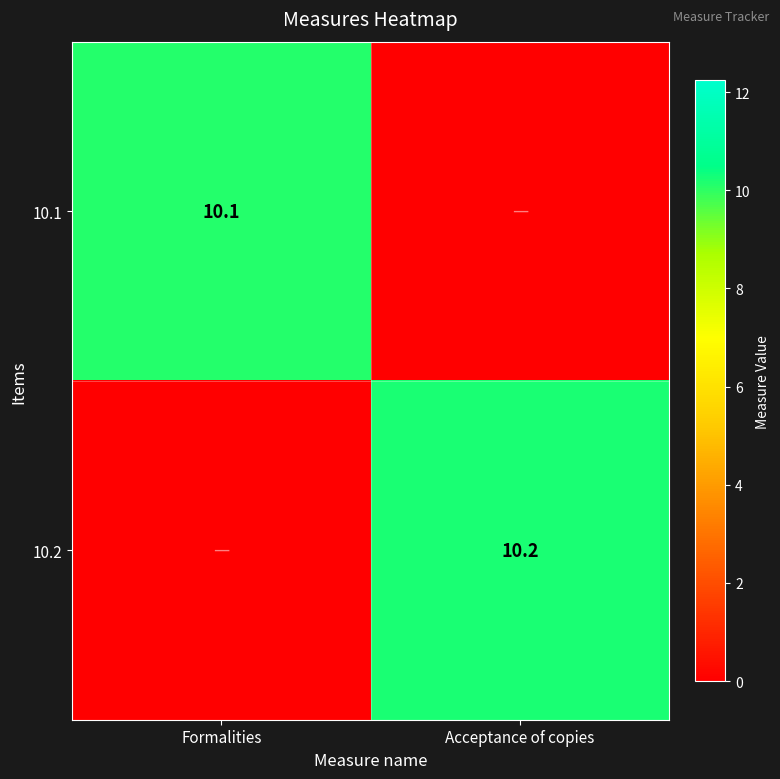

The value of 10.2 at Acceptance of copies is 10.2. True or false?

True